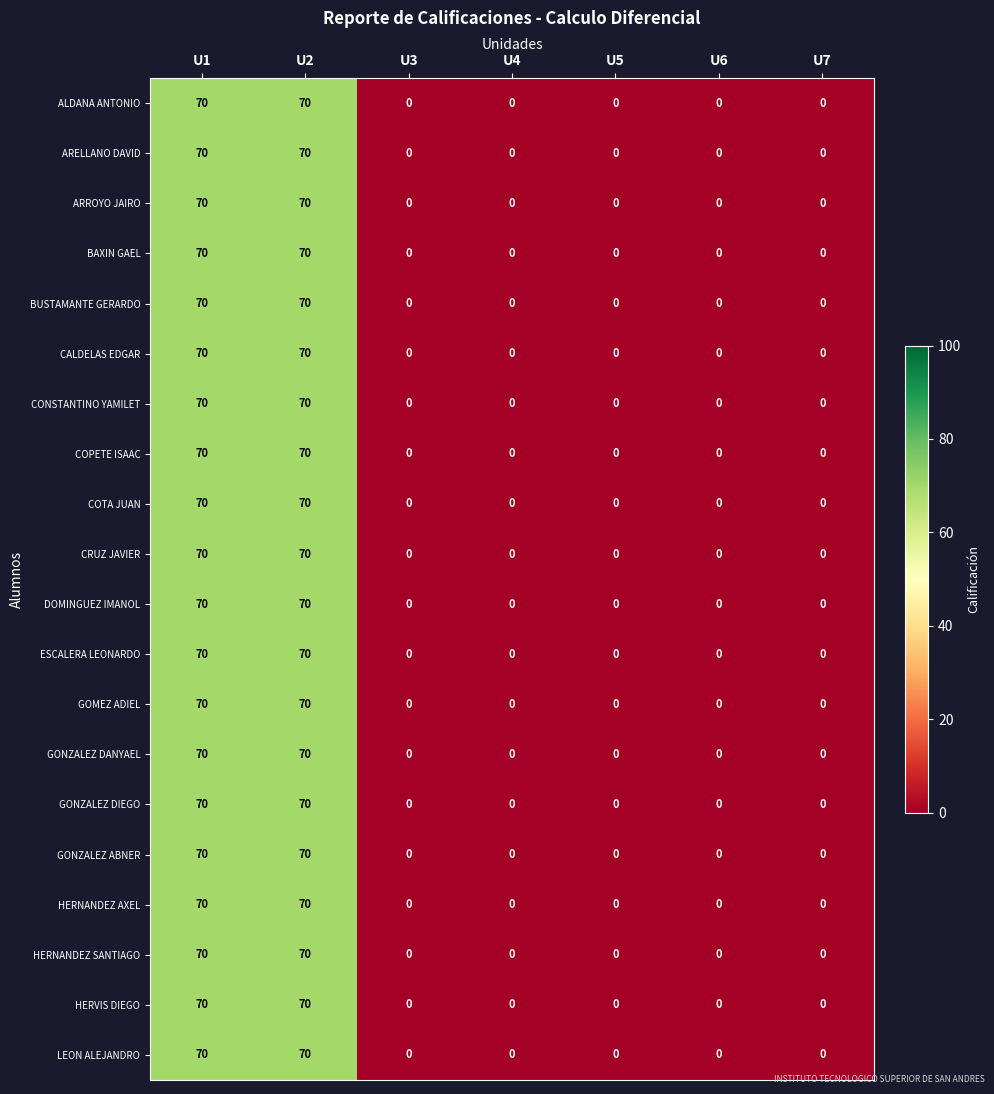

Is it true that GOMEZ ADIEL equals 0 at U3?

True